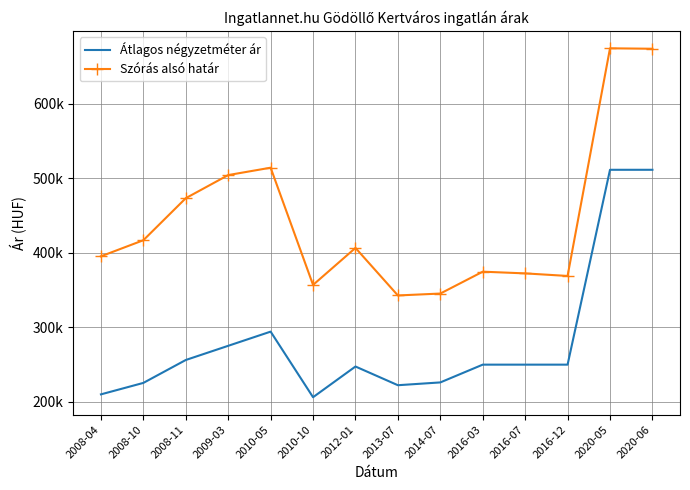

Is the value of Szórás alsó határ at 2008-04 greater than the value of Átlagos négyzetméter ár at 2012-01?

Yes